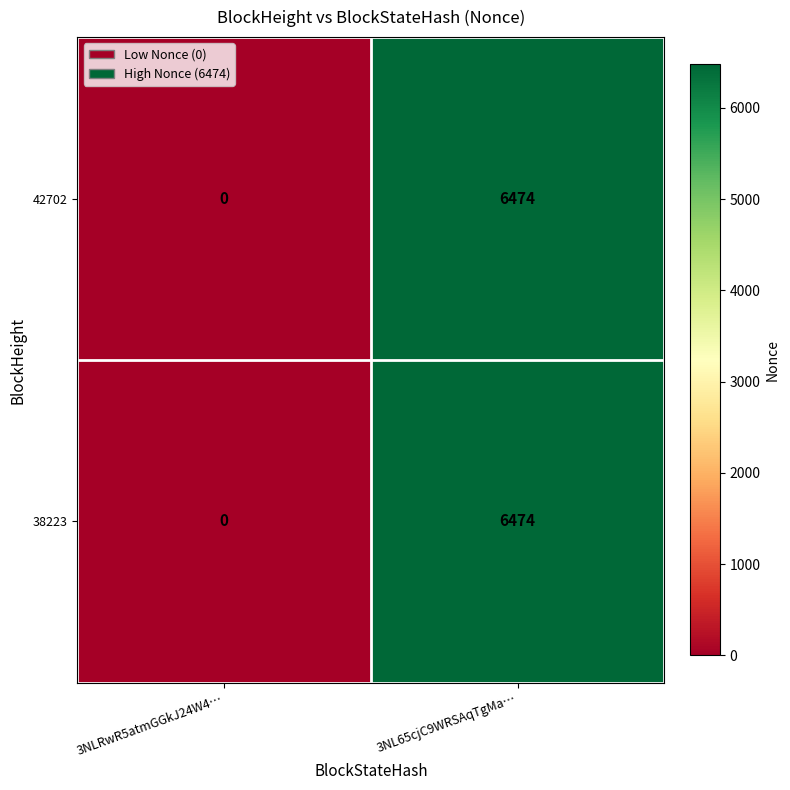

Read the 38223 value at 3NL65cjC9WRSAqTgMa….

6474